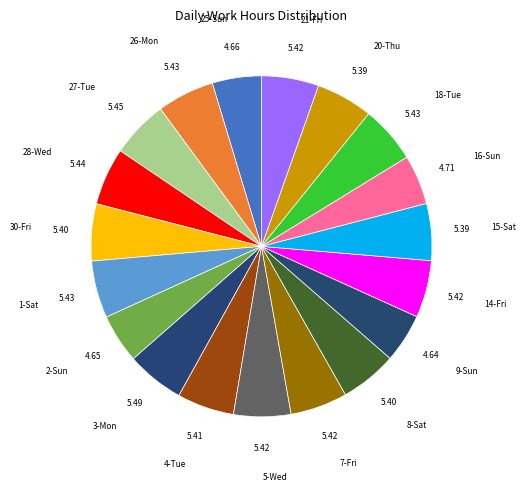

Combined, do 1-Sat and 8-Sat account for over 50%?

No